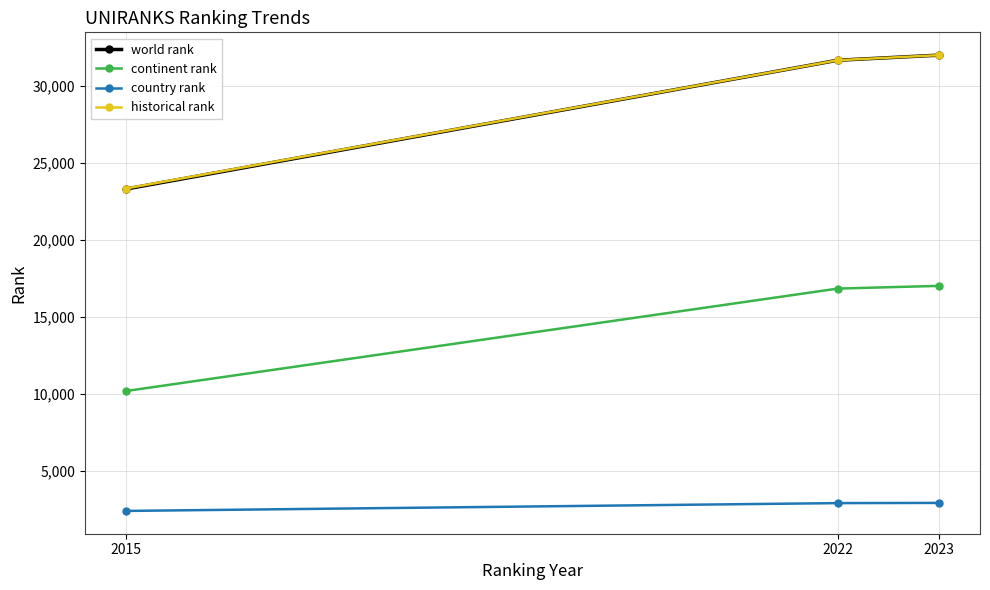

Is the value of country rank at 2022 greater than the value of continent rank at 2023?

No